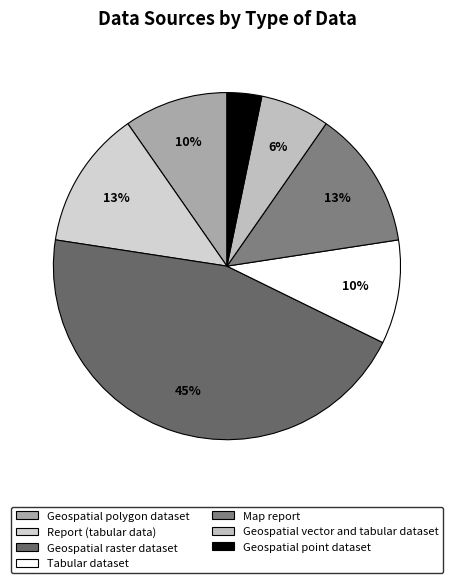

True or false: Geospatial vector and tabular dataset accounts for 1% of the total.

False